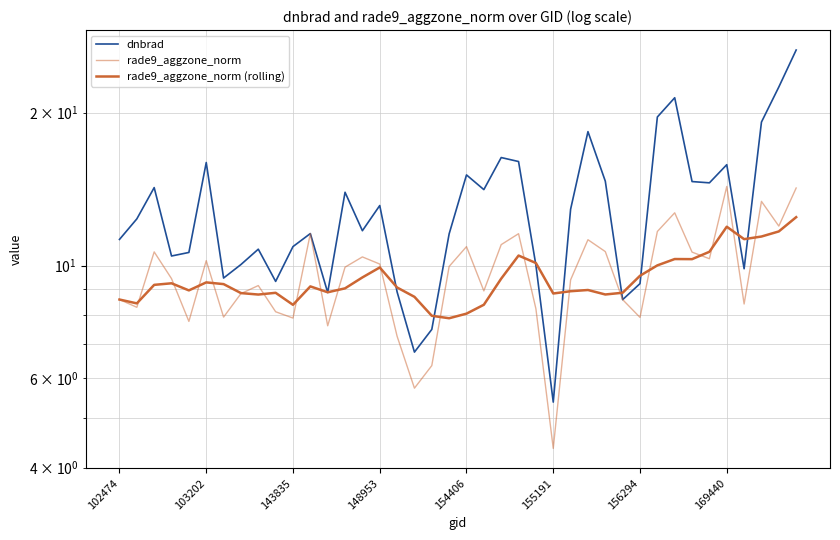

What is the label of the 40th point from the right?

102474